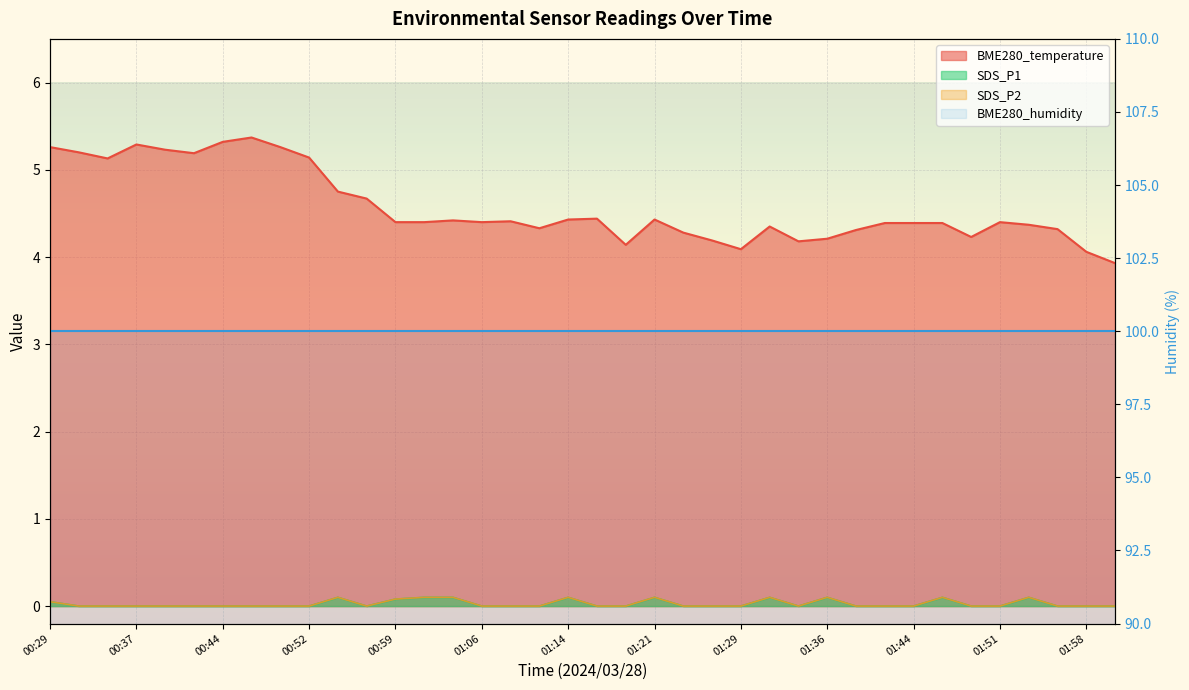

What is the label of the 7th point from the right?

01:46